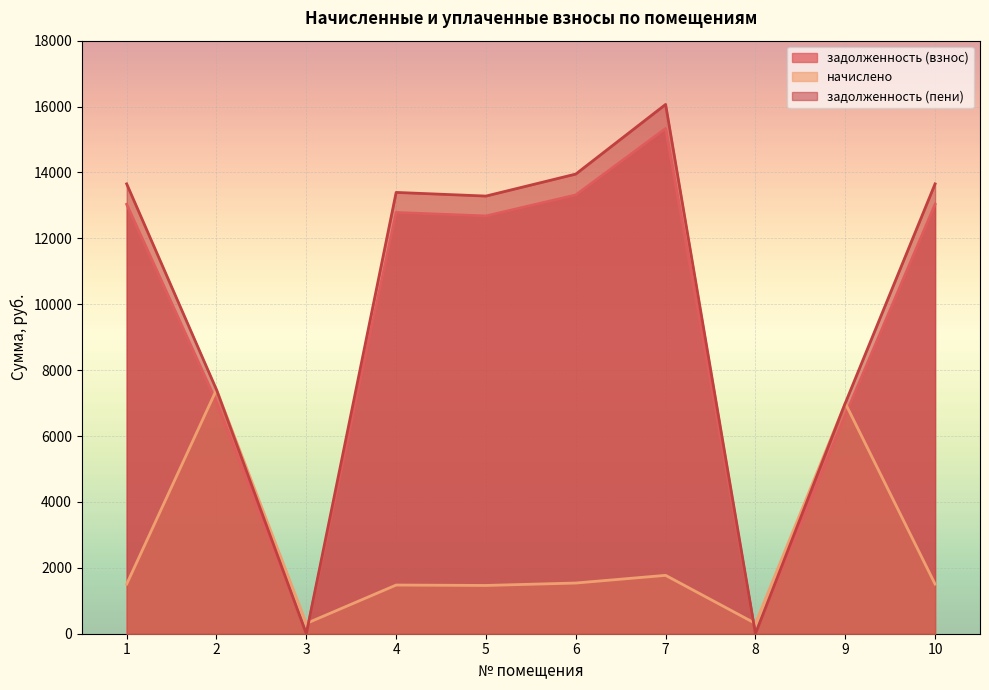

What is the value of the начислено point at the 5th from the left?

1465.0